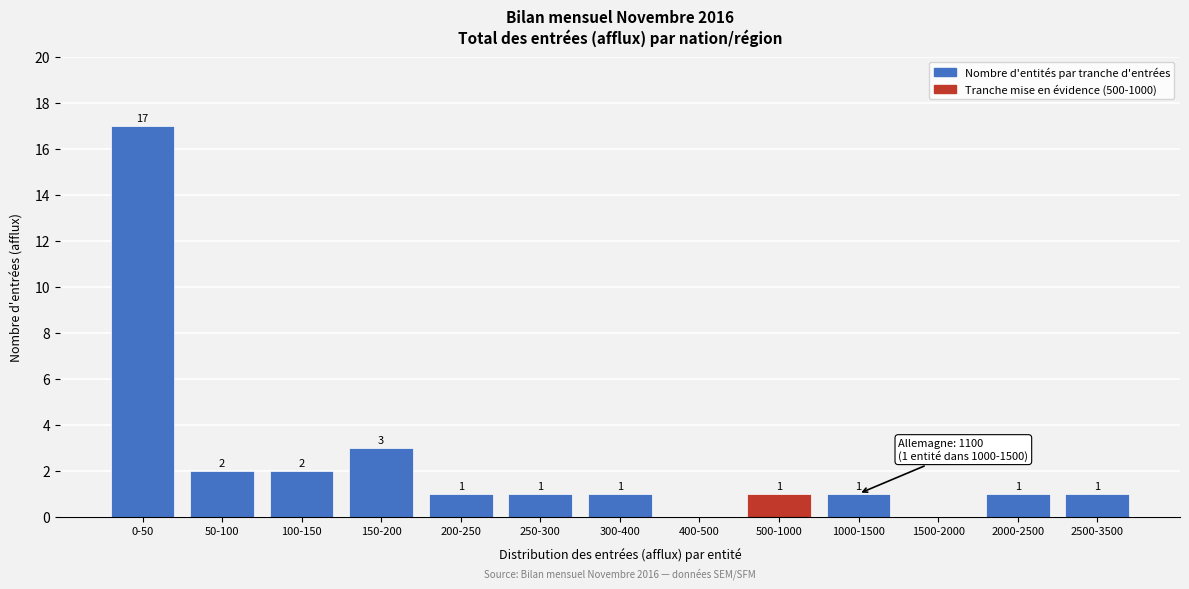

Reading right to left, transcribe all the data shown in this chart.

2500-3500=1	2000-2500=1	1500-2000=0	1000-1500=1	500-1000=1	400-500=0	300-400=1	250-300=1	200-250=1	150-200=3	100-150=2	50-100=2	0-50=17